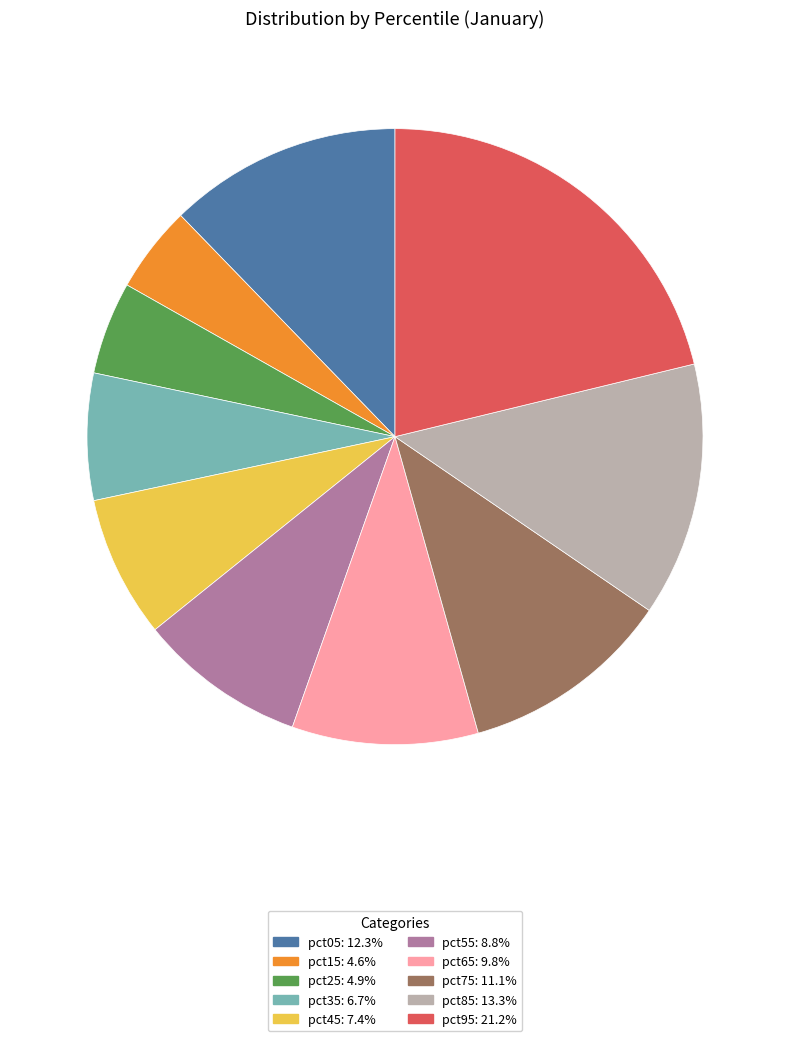

Approximately how many times larger is the value at pct35: 6.7% compared to pct95: 21.2%?

0.3